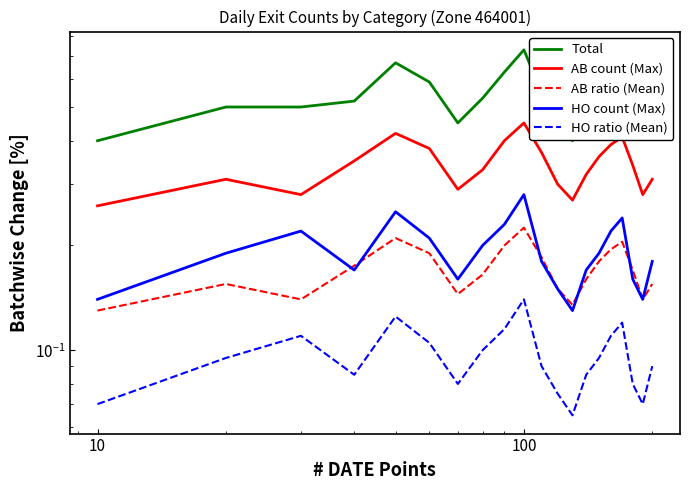

Does the chart display data point markers on the line(s)?

No